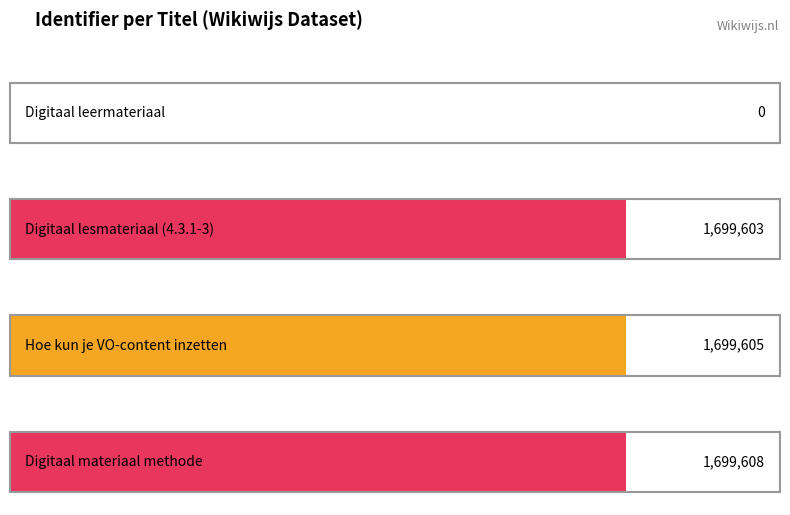

What is the label of the 4th bar from the right?

Digitaal leermateriaal